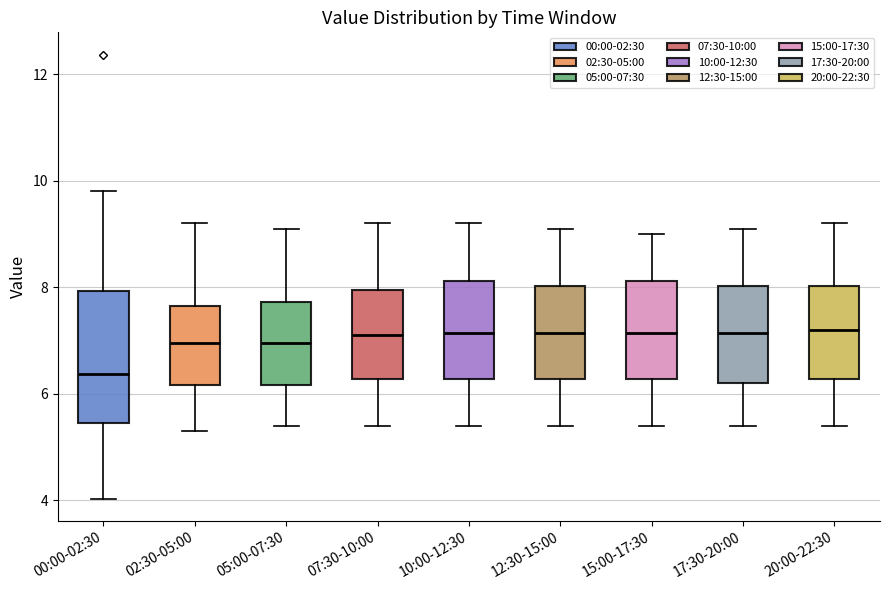

Reading left to right, read every box against the y-axis: the position of its median line, the range the box covers, and the ends of its whiskers. The values are not printed on the chart, so give them approximately, as read against the axis.

00:00-02:30: median 6.4, box 5.4 to 8.0, whiskers 4.0 to 9.8
02:30-05:00: median 7.0, box 6.2 to 7.6, whiskers 5.4 to 9.2
05:00-07:30: median 7.0, box 6.2 to 7.8, whiskers 5.4 to 9.2
07:30-10:00: median 7.2, box 6.2 to 8.0, whiskers 5.4 to 9.2
10:00-12:30: median 7.2, box 6.2 to 8.2, whiskers 5.4 to 9.2
12:30-15:00: median 7.2, box 6.2 to 8.0, whiskers 5.4 to 9.2
15:00-17:30: median 7.2, box 6.2 to 8.2, whiskers 5.4 to 9.0
17:30-20:00: median 7.2, box 6.2 to 8.0, whiskers 5.4 to 9.2
20:00-22:30: median 7.2, box 6.2 to 8.0, whiskers 5.4 to 9.2